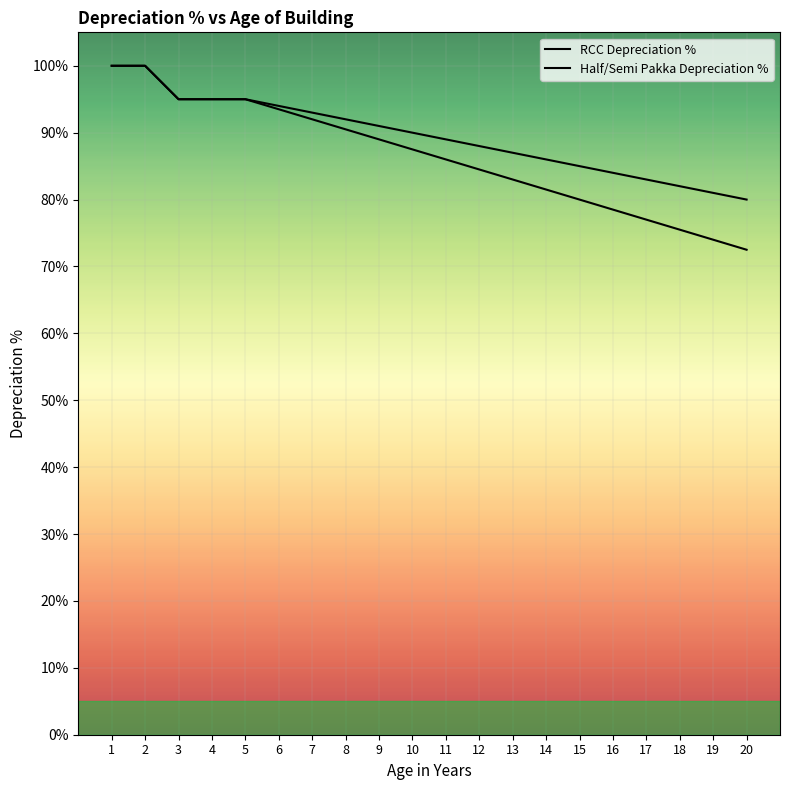

What is the value of the Half/Semi Pakka Depreciation % point at the 14th from the left?

81.5